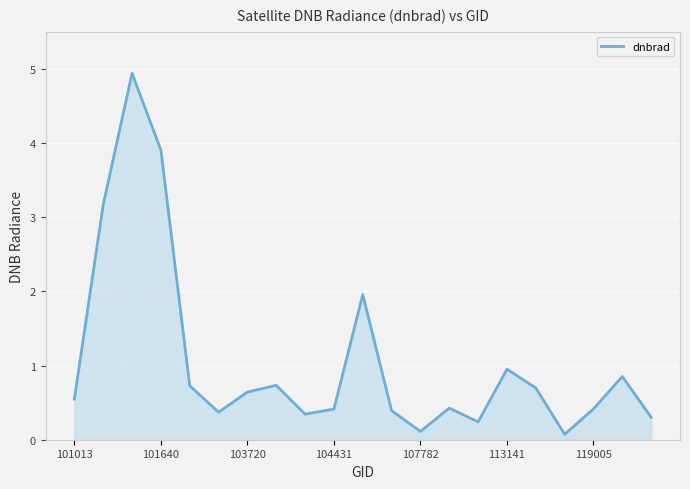

What is the difference between the maximum and minimum values?

4.9